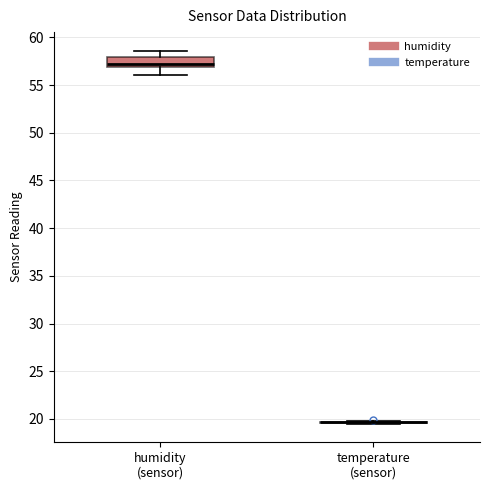

Reading left to right, transcribe this box plot: for each box, give where its median line is, the range the box spans, and where its two whiskers end, as read against the y-axis. The values are not printed on the chart, so give them approximately, as read against the axis.

humidity (sensor): median 57.0 (just above the box's lower edge), box 57.0 to 58.0, whiskers 56.0 to 58.5
temperature (sensor): box collapsed to a line at 19.5, whiskers 19.5 to 20.0